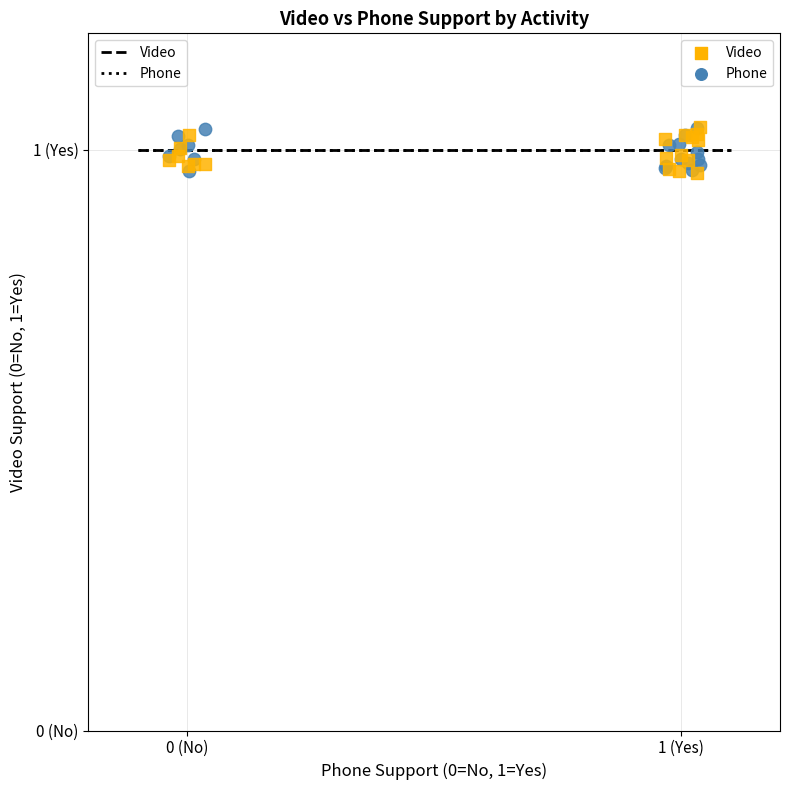

What are all the series names shown in the legend?

Video, Phone